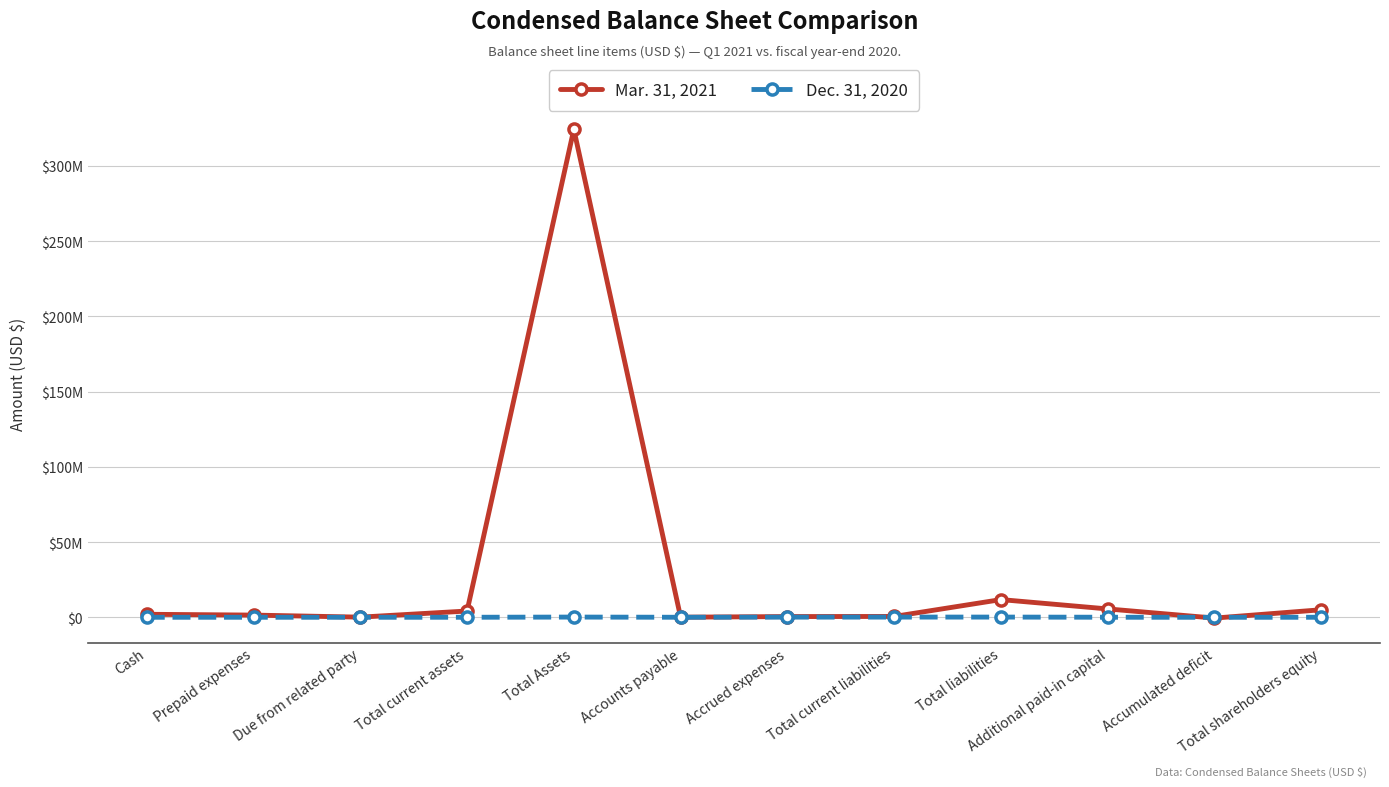

The Mar. 31, 2021 series shows 4158761 at Total current assets. True or false?

True